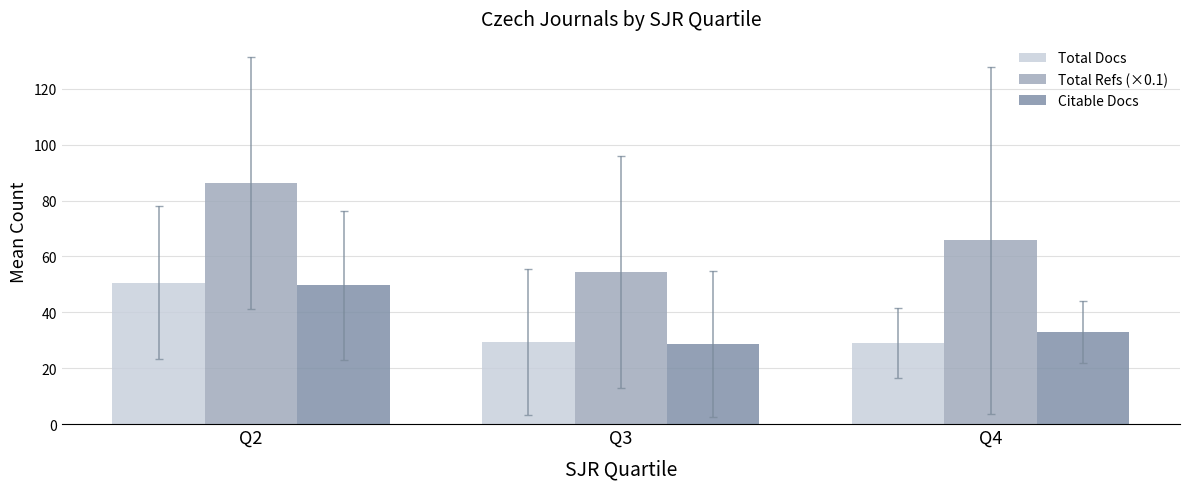

The Total Refs (×0.1) series shows 118.0 at Q2. True or false?

False